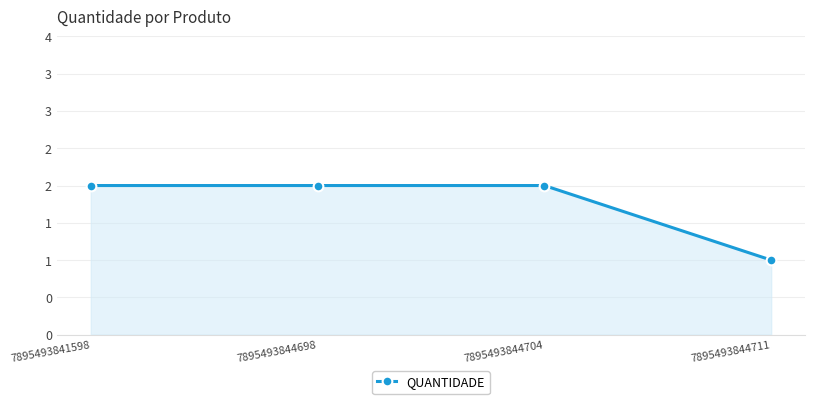

Does the chart have visible grid lines?

Yes